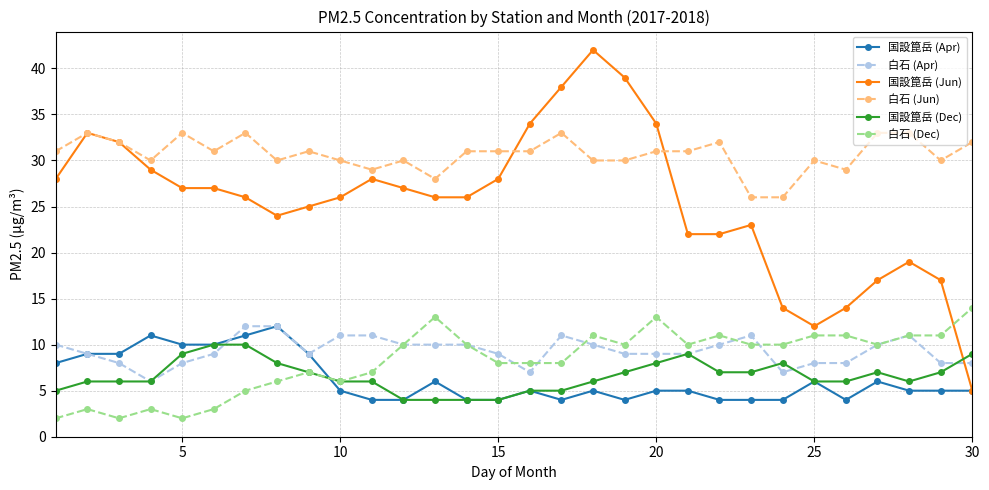

True or false: 白石 (Jun) has more than 2 interior local peaks.

True